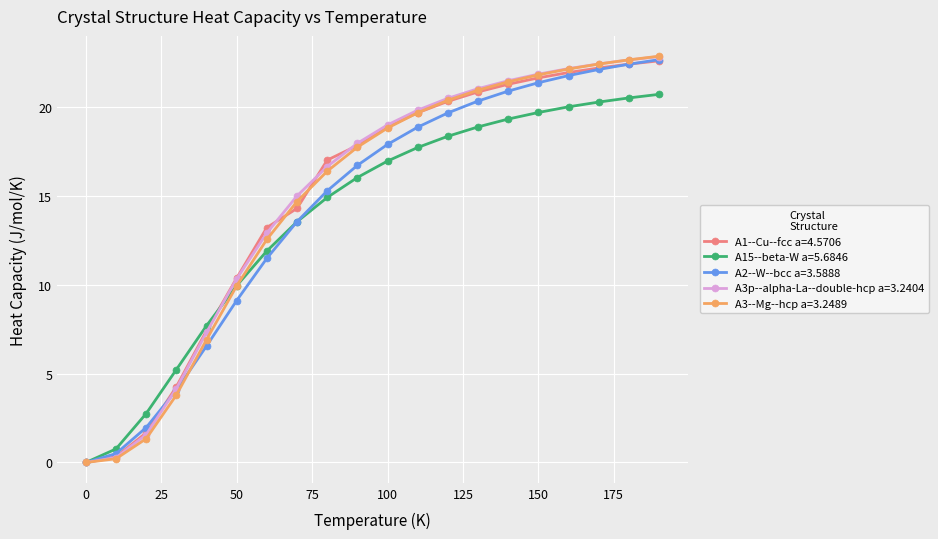

Does the chart have visible grid lines?

Yes